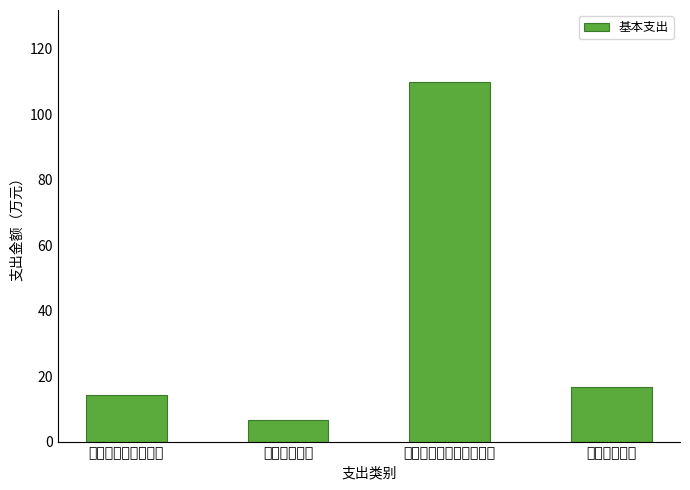

What is the label of the 4th bar from the left?

住房保障支出